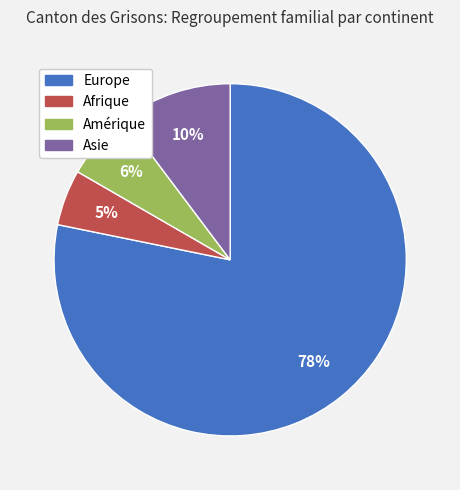

Which has a higher value, Afrique or Asie?

Asie